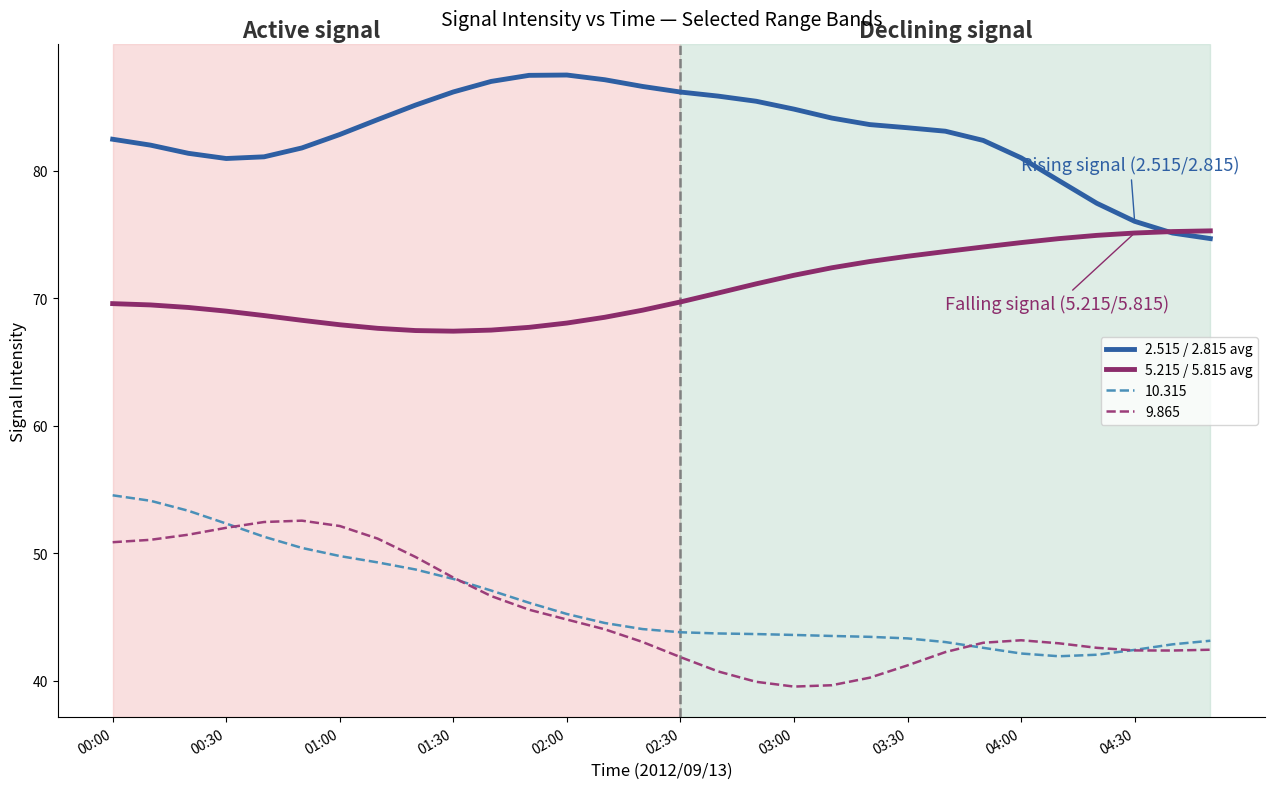

What is the sum of all 5.215 / 5.815 avg values?

2124.5